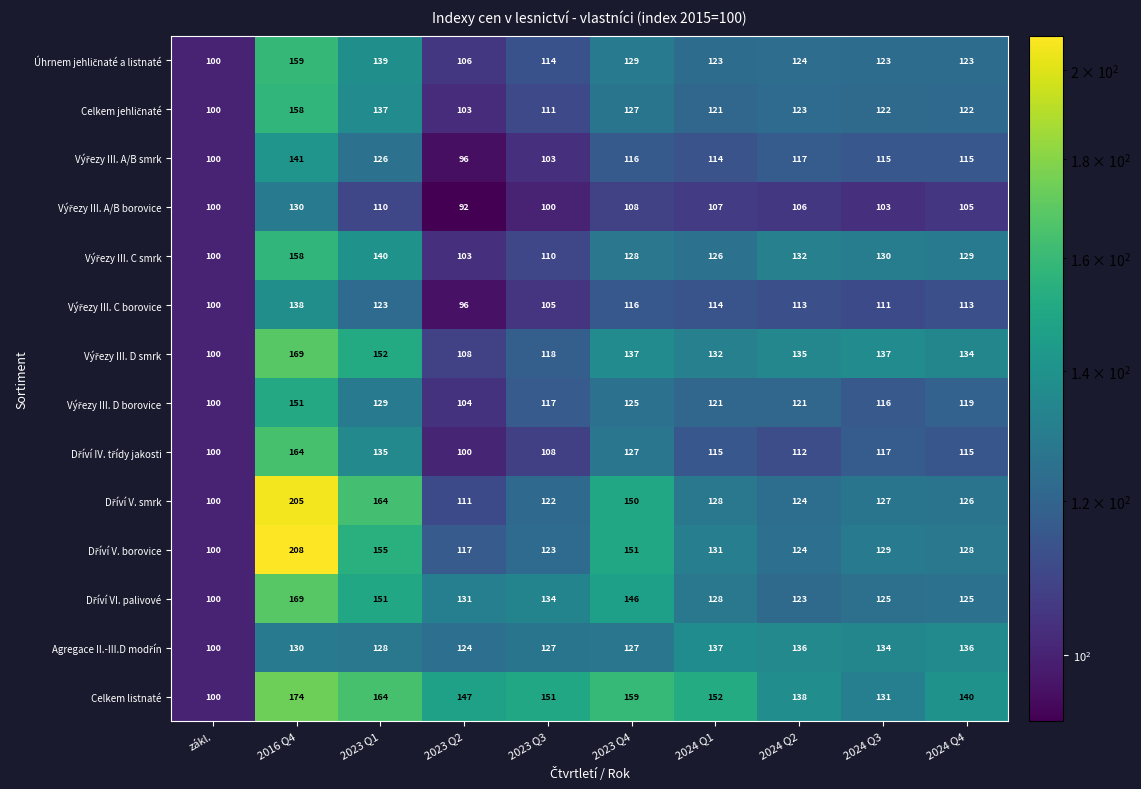

Which label corresponds to the smallest value in the chart?

2023 Q2